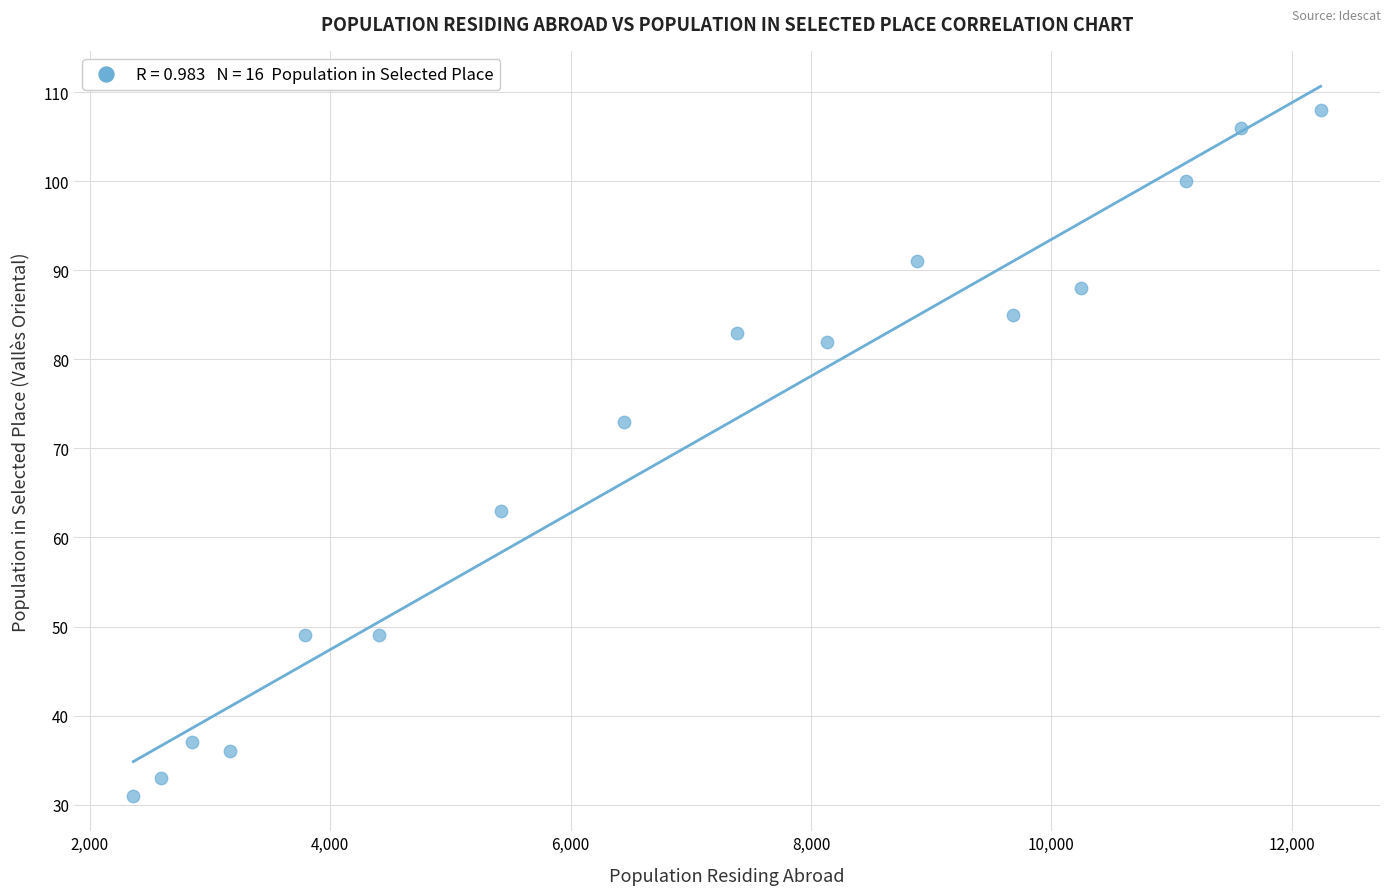

What Y value in the scatter plot is closest to 69?

73